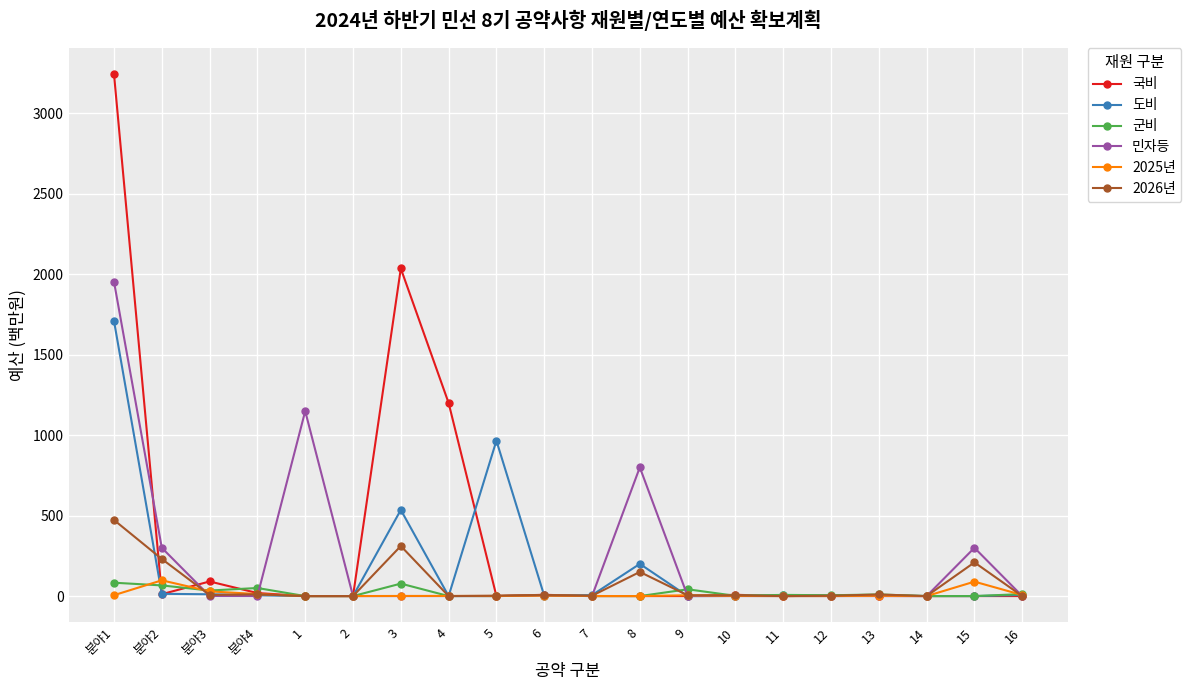

How many data points in 2026년 are above 4?

11